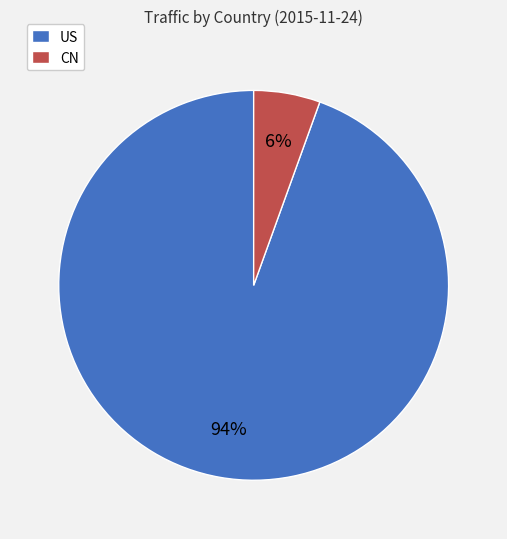

To the nearest percent, what is the average slice percentage?

50%